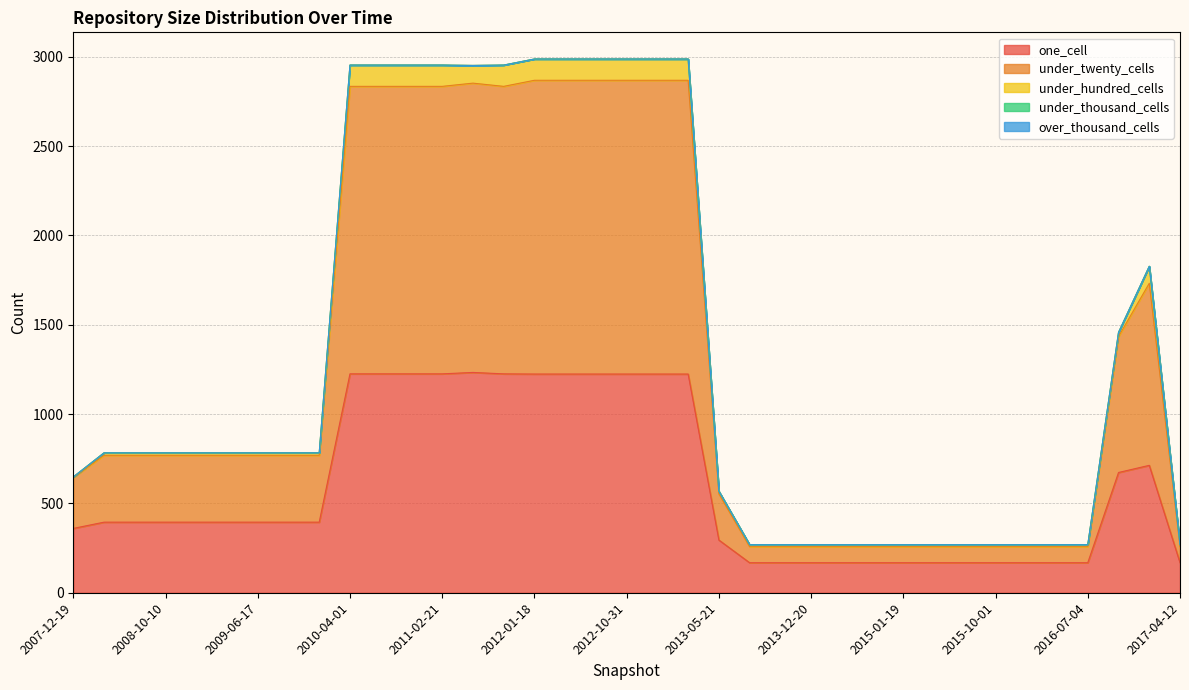

At which category is the sum across all series the highest?

2012-01-18